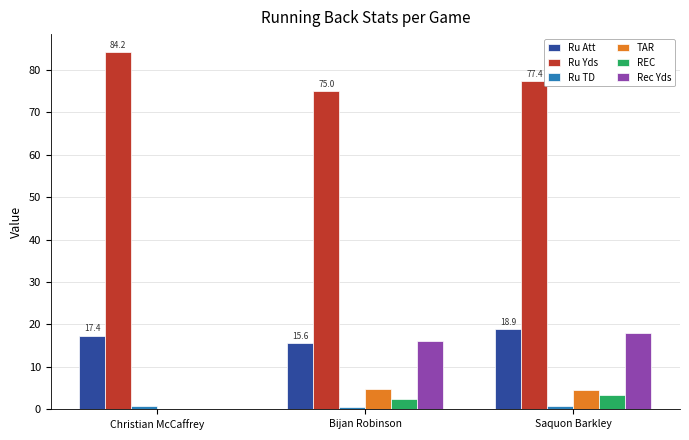

Where is Rec Yds nearest to the value 9?

Bijan Robinson